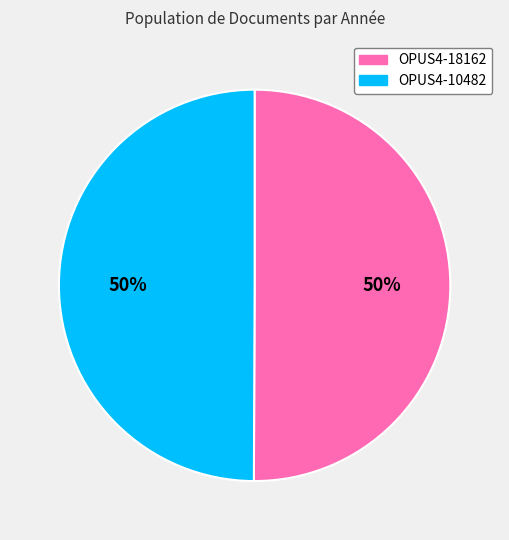

Is the sum of OPUS4-10482 and OPUS4-18162 greater than half?

Yes